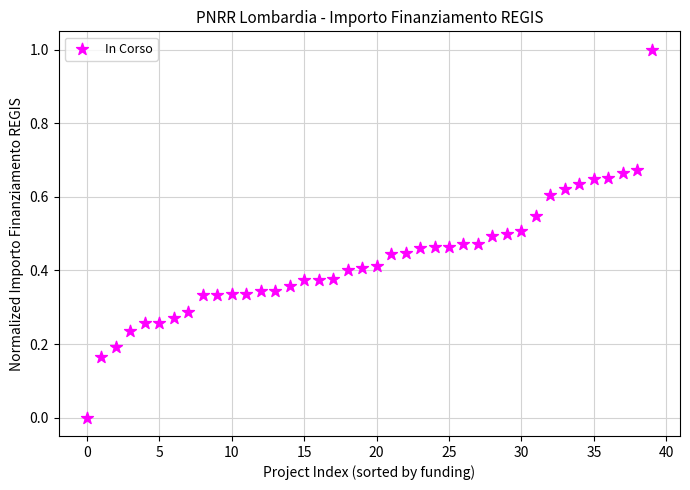

What is the range of Y values (max minus min)?

1.0